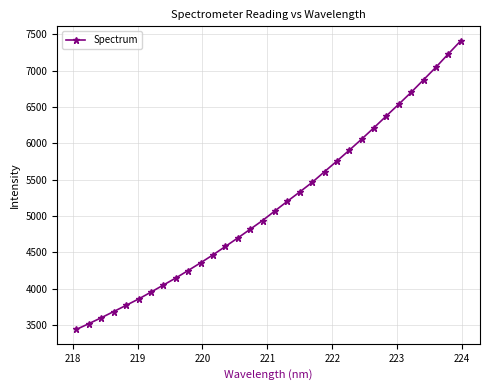

What is the average value?

5153.5